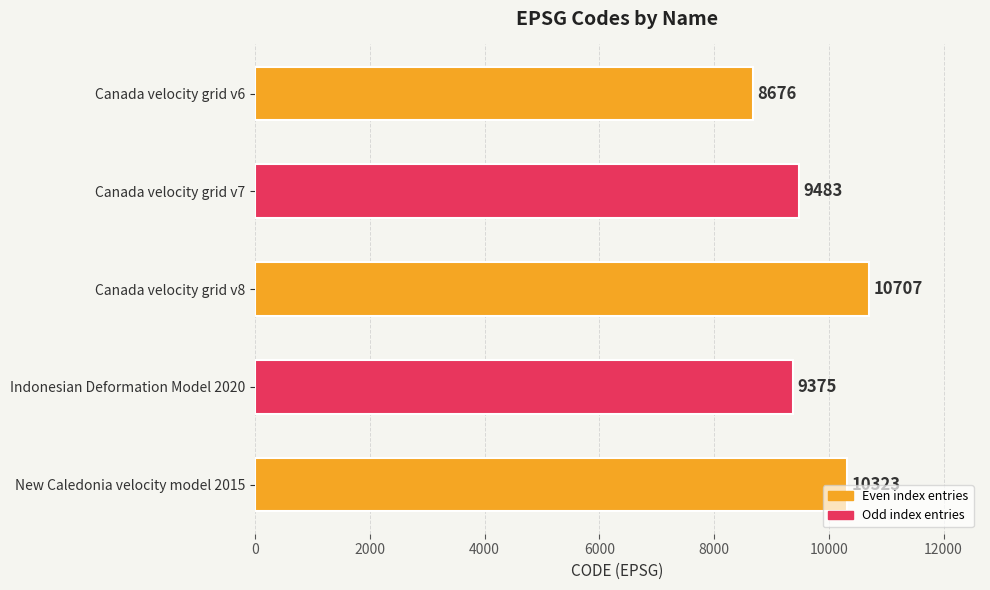

Reading bottom to top, transcribe all the data shown in this chart.

10323	9375	10707	9483	8676